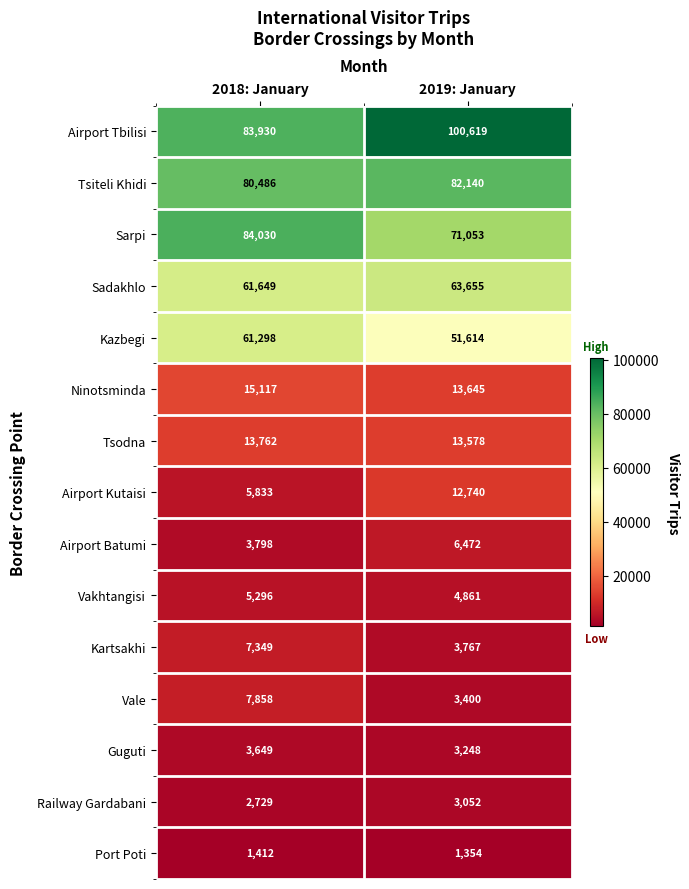

What is the difference between the Airport Batumi values at 2018: January and 2019: January?

2674